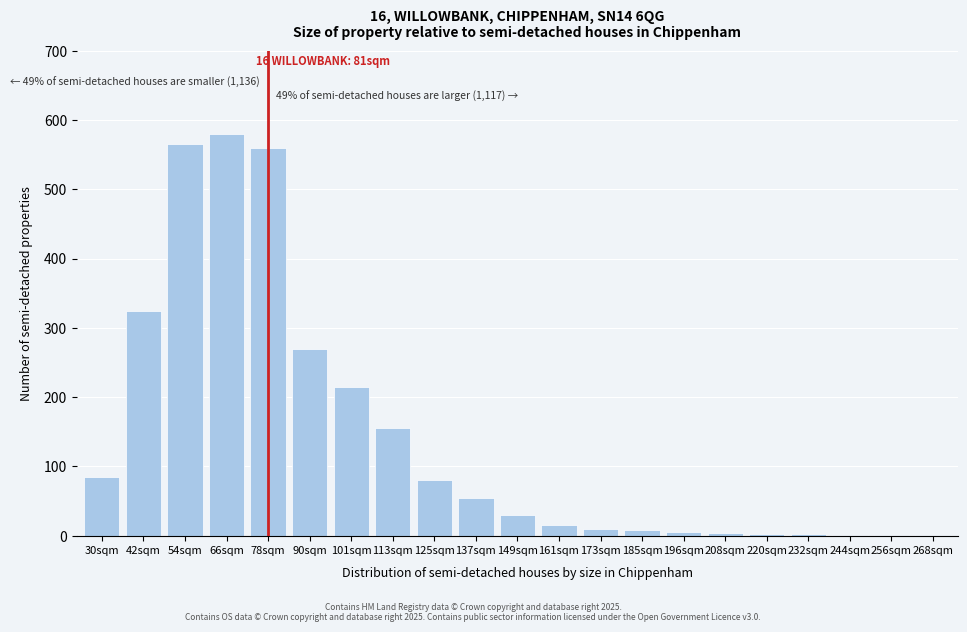

What is the greatest value displayed?

580